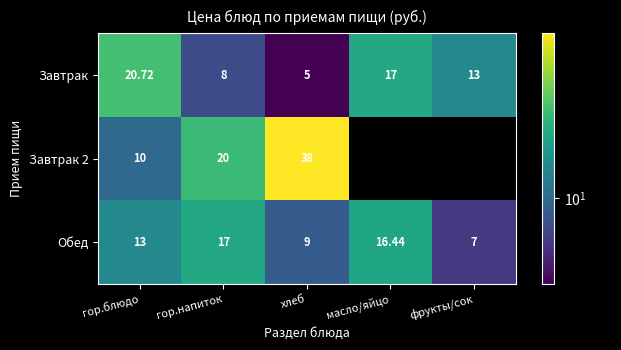

Count the number of data series in this chart.

3